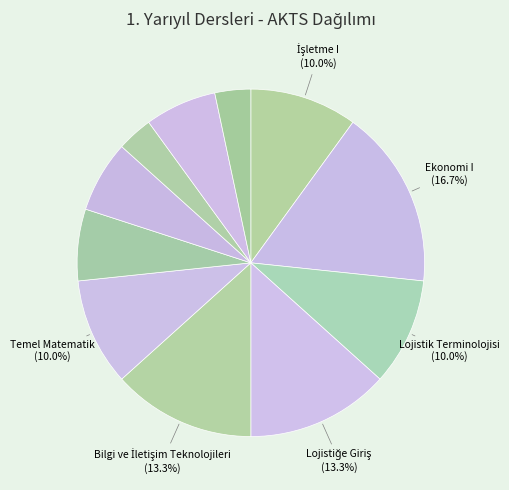

How many segments does this pie chart have?

11